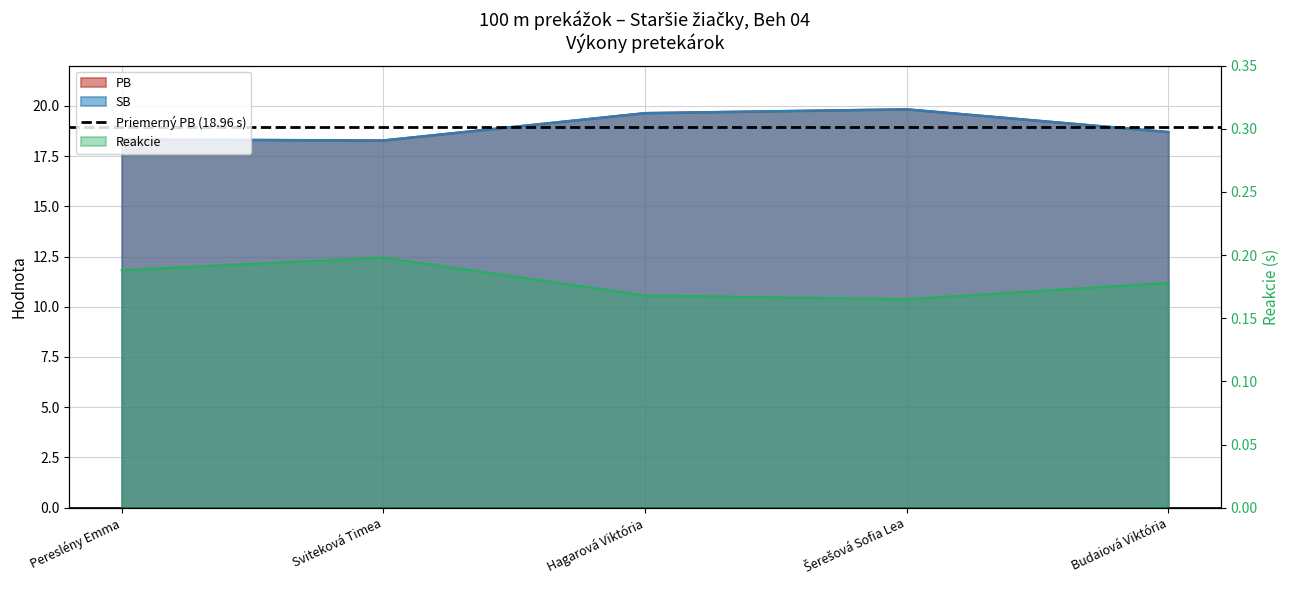

How many interior local valleys does the PB series have?

1